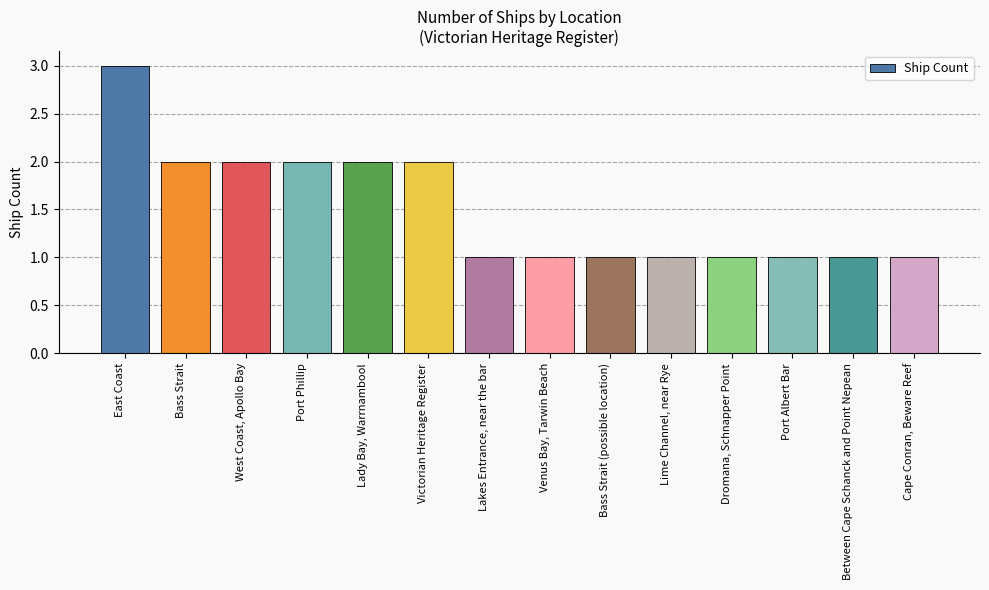

How many categories are shown in the chart?

14